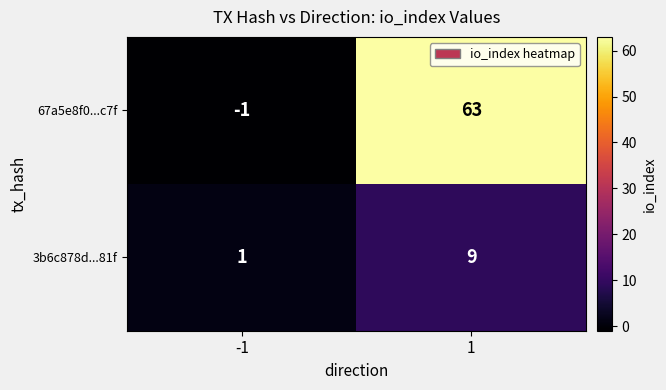

Rank the series at 1 from highest to lowest value.

67a5e8f0...c7f, 3b6c878d...81f